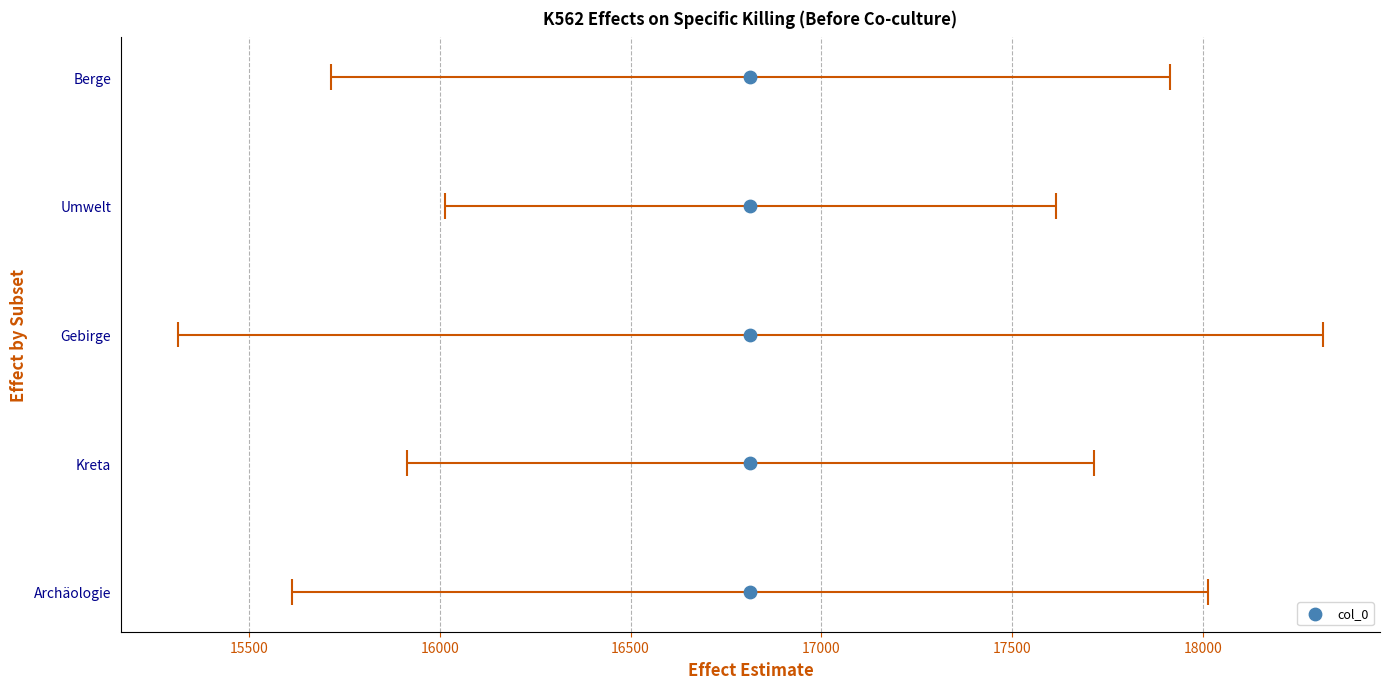

Which has a higher value, 16000 or 16500?

16500